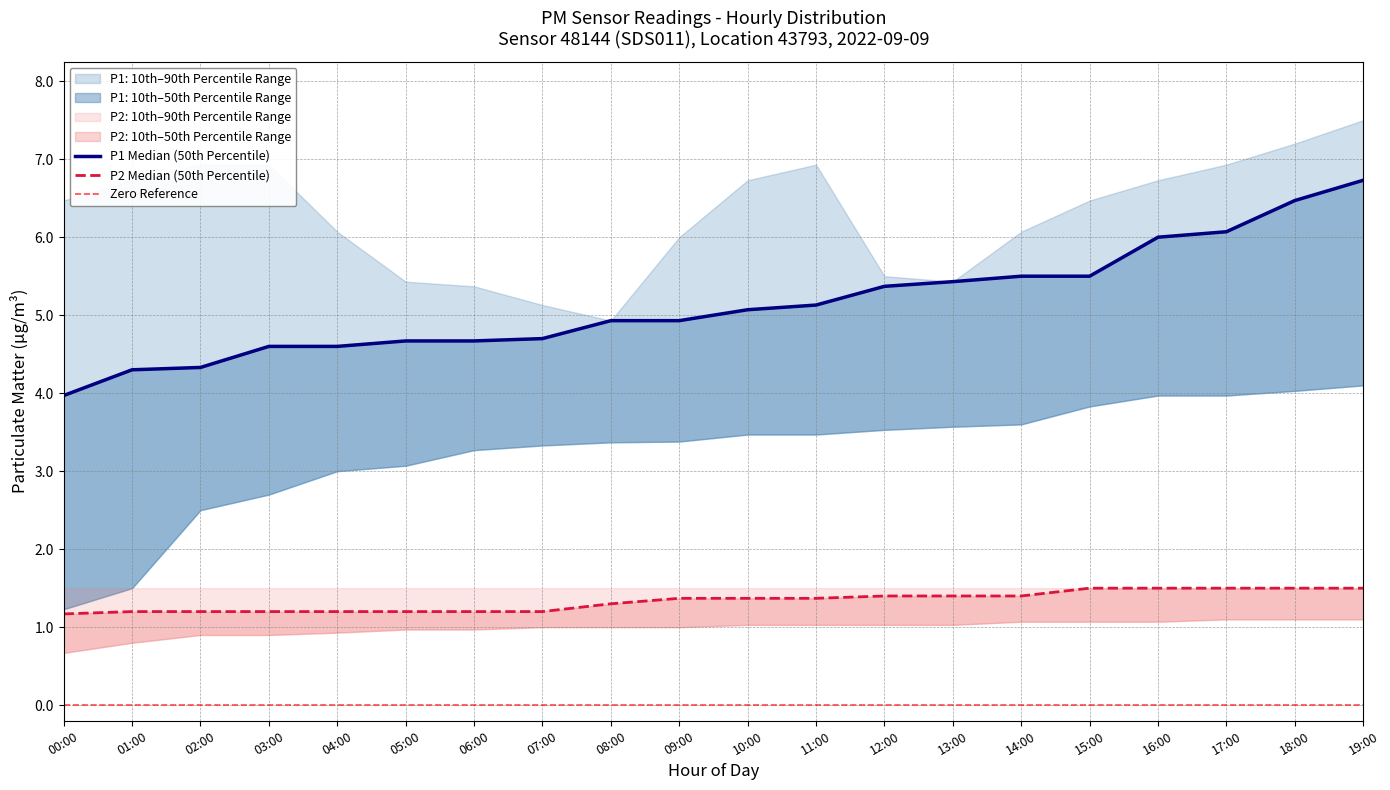

Between 06 and 14, which series saw the biggest shift?

P1_50th